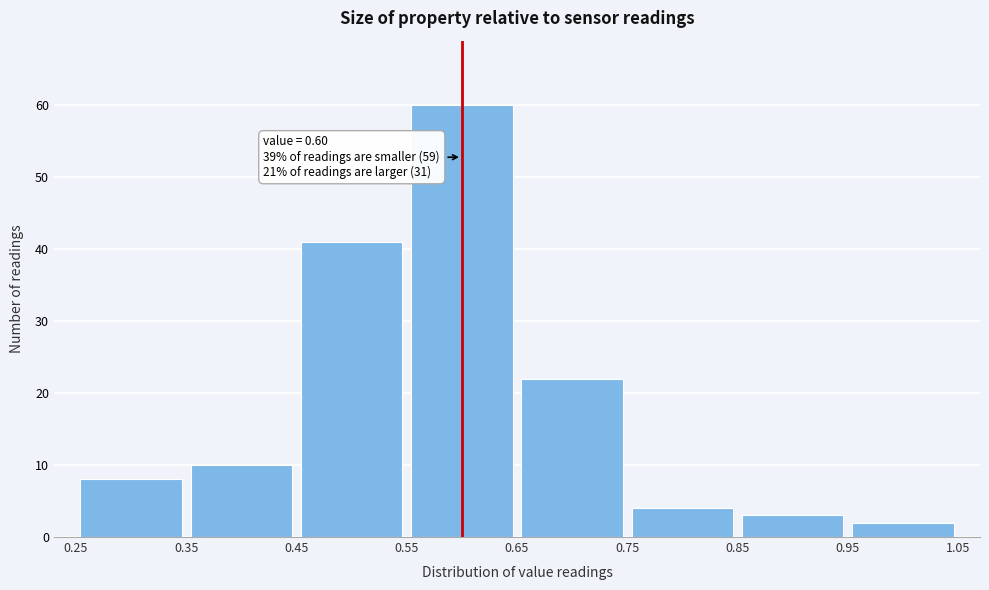

Which range on the x-axis has the tallest bar?

0.55 to 0.65